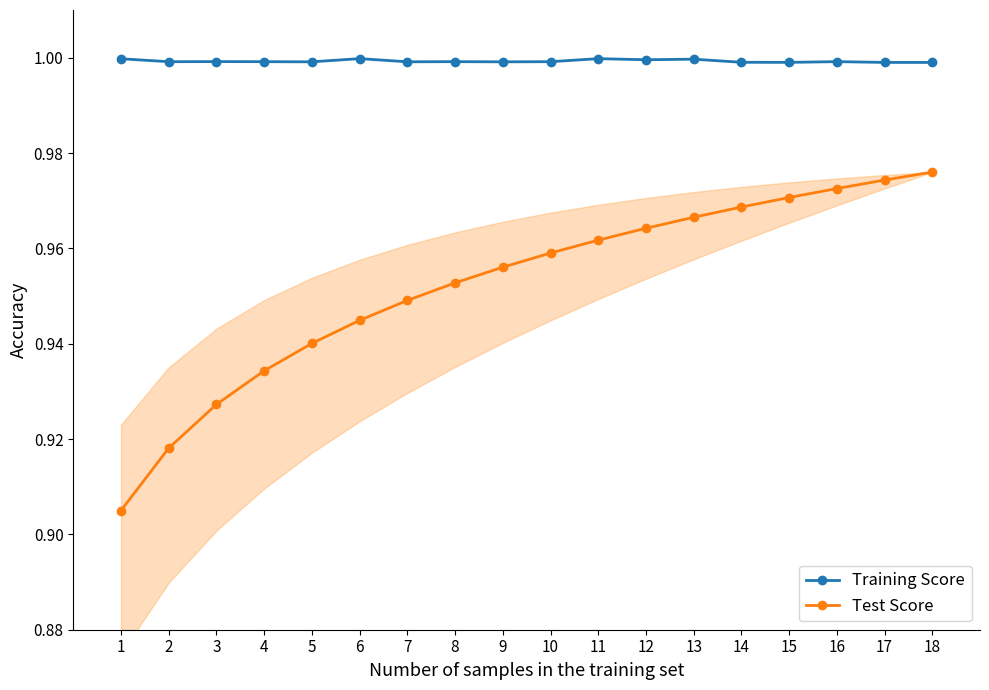

What is the sum of the Test Score values at 13 and 3?

1.9